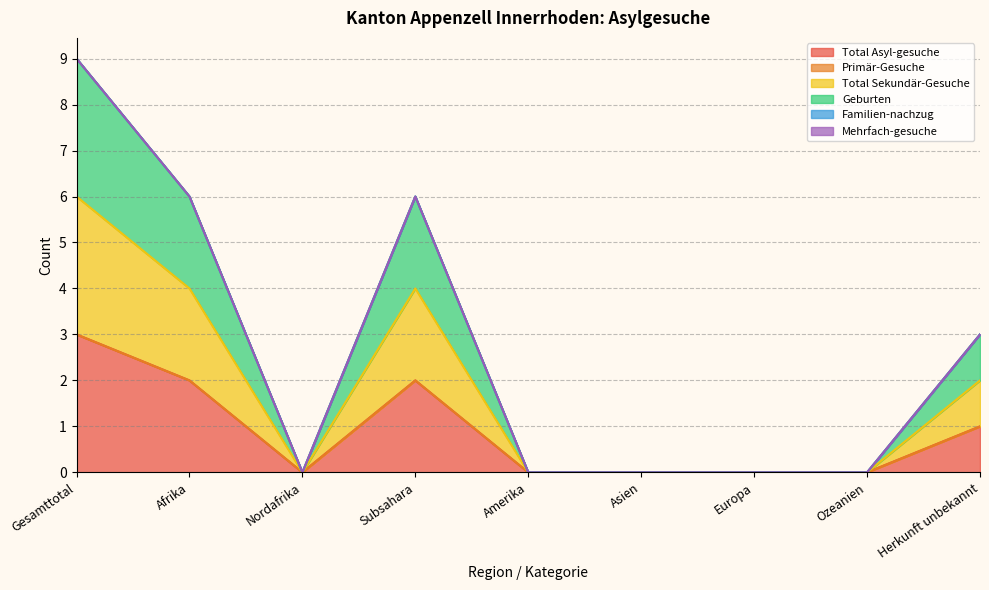

Which series has the largest total across all categories?

Geburten